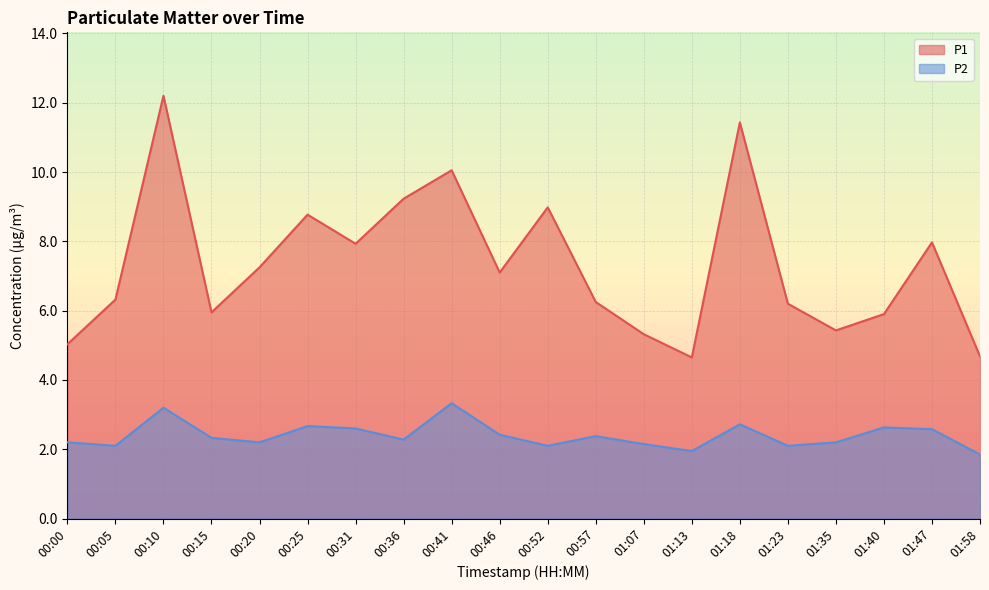

What is the total value across all series at 00:36?

11.5